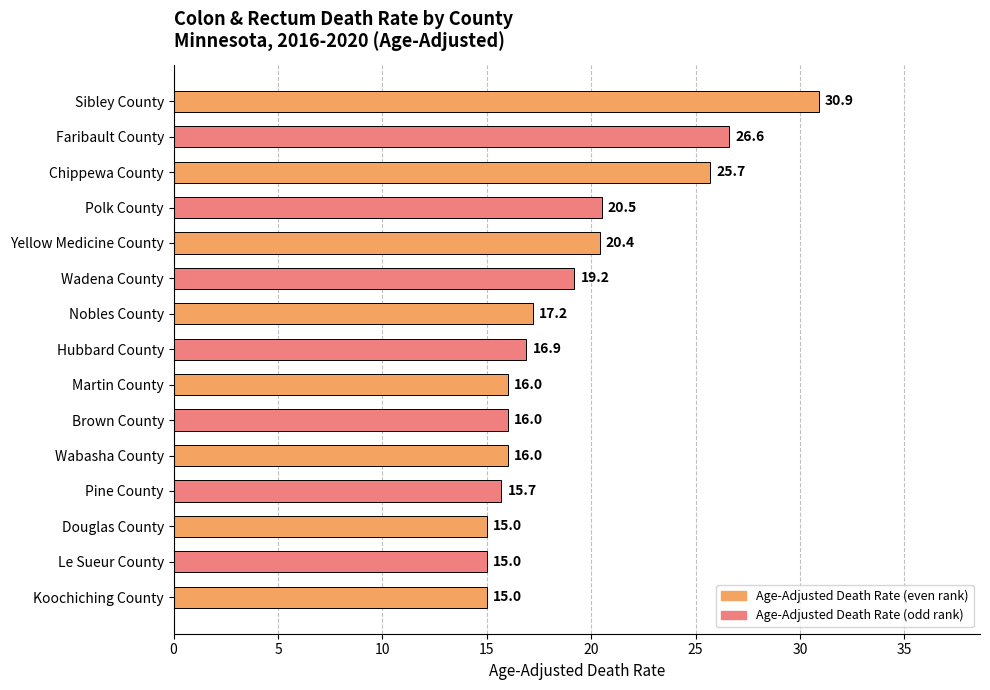

Are the bars grouped side by side (vs. stacked)?

No